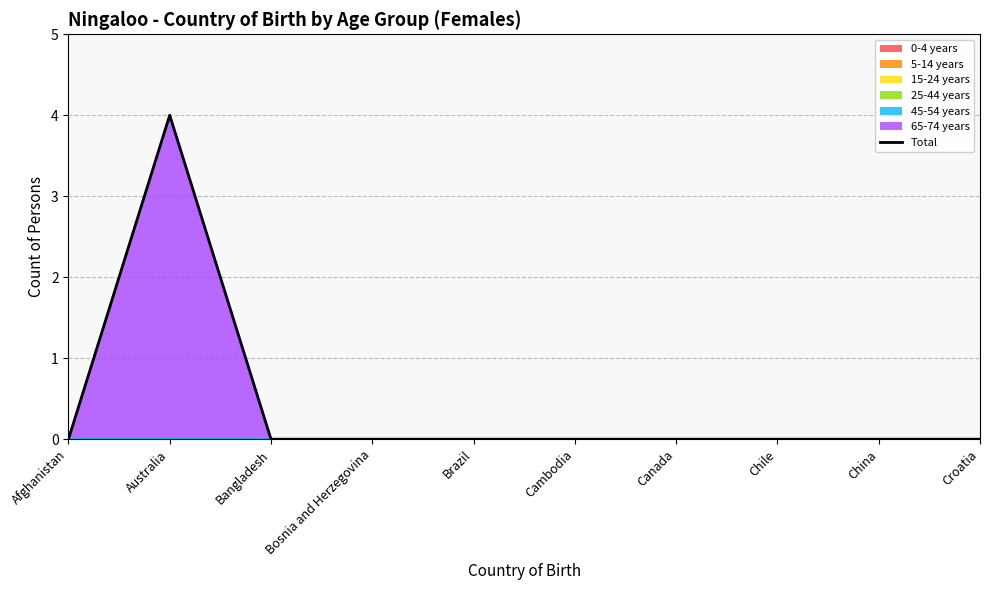

Reading right to left, transcribe all the data shown in this chart.

Croatia=0	China=0	Chile=0	Canada=0	Cambodia=0	Brazil=0	Bosnia and Herzegovina=0	Bangladesh=0	Australia=4	Afghanistan=0